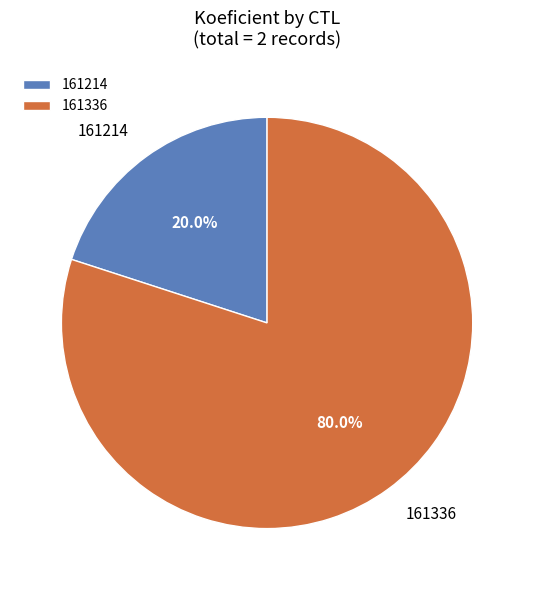

Which category has the smallest portion of the pie?

161214